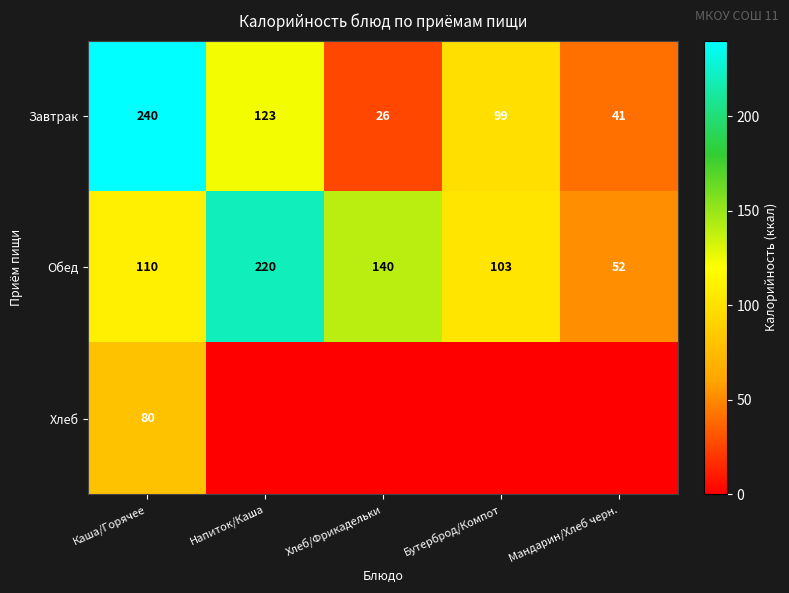

At which label is Завтрак closest to 133?

Напиток/Каша